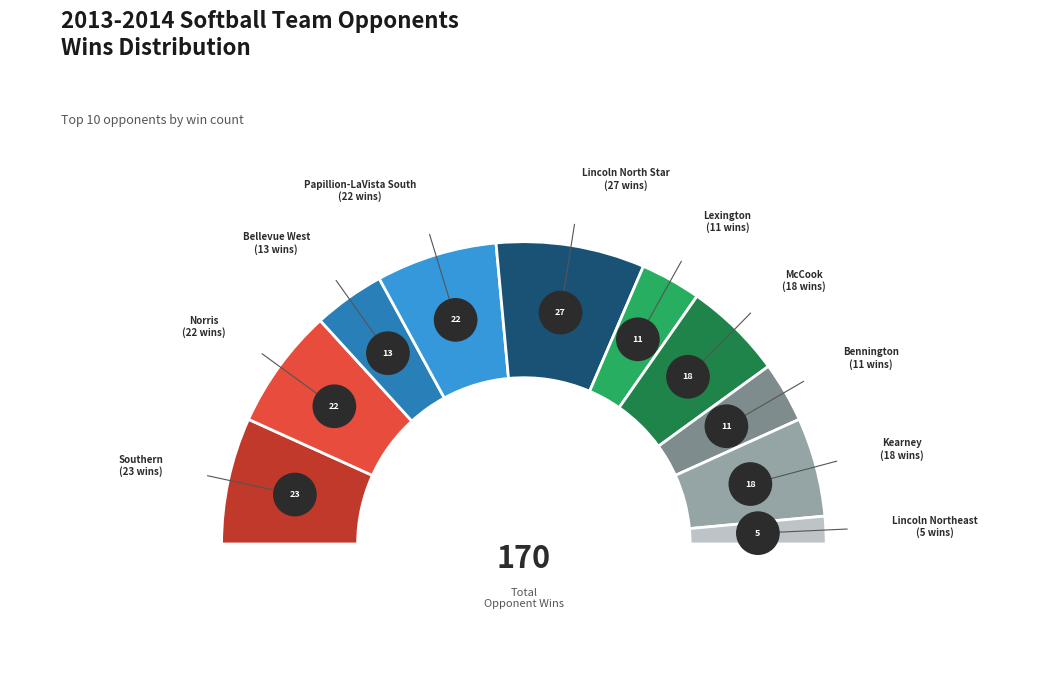

What is the ratio of the value at Lincoln Northeast to the value at Norris?

0.2